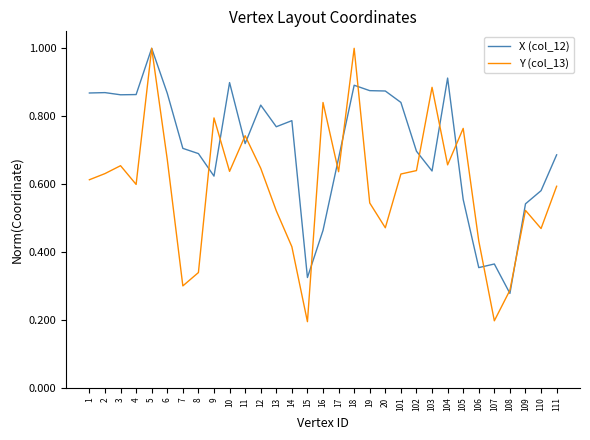

True or false: Y (col_13) and X (col_12) intersect in this chart.

True